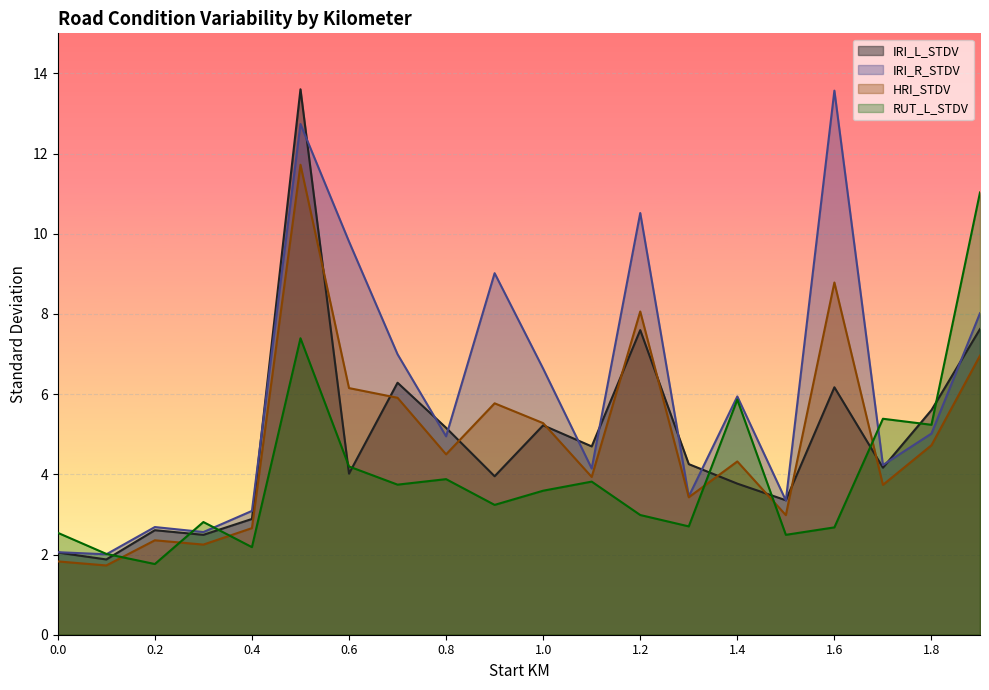

True or false: IRI_L_STDV has more than 0 interior local peaks.

True